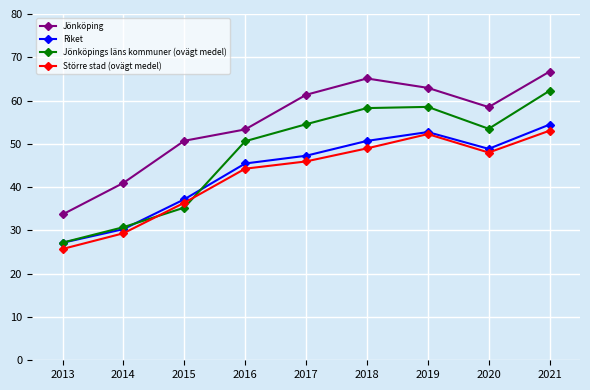

What is the difference between the maximum and minimum values in the Riket series?

27.3